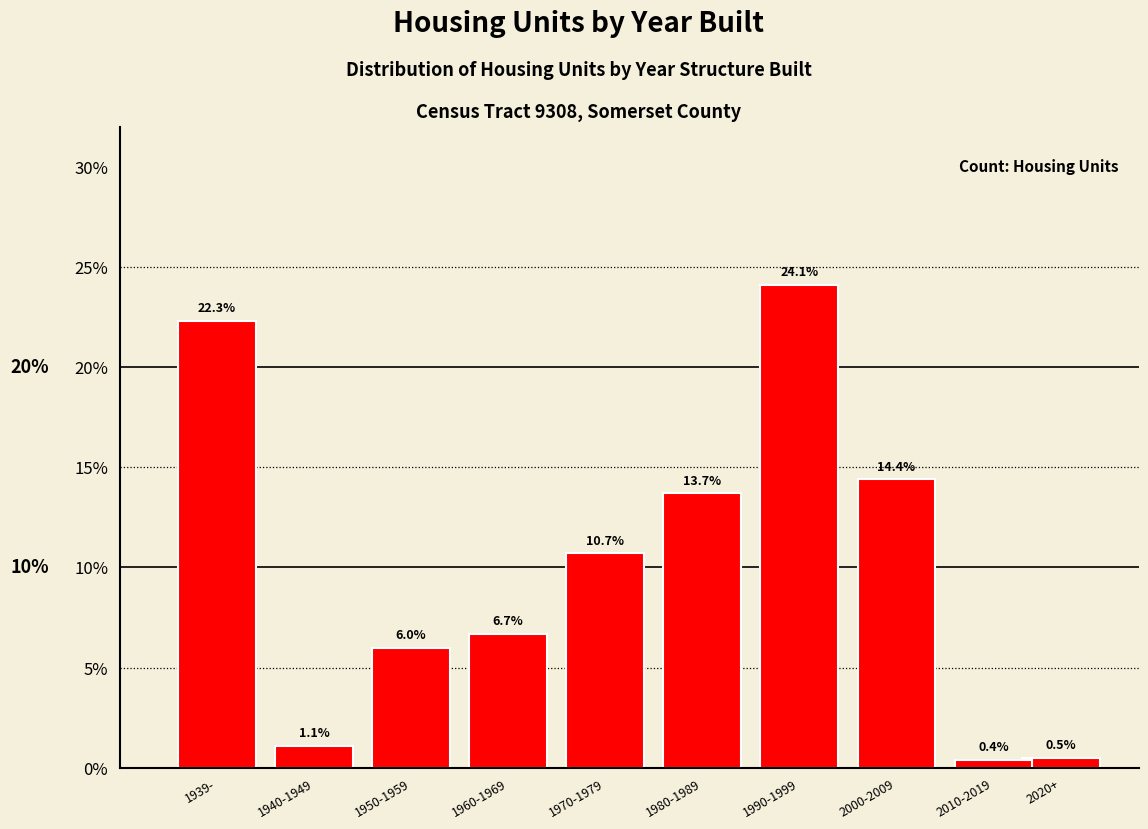

Reading left to right, extract all data points from this chart.

22.3	1.1	6.0	6.7	10.7	13.7	24.1	14.4	0.4	0.5